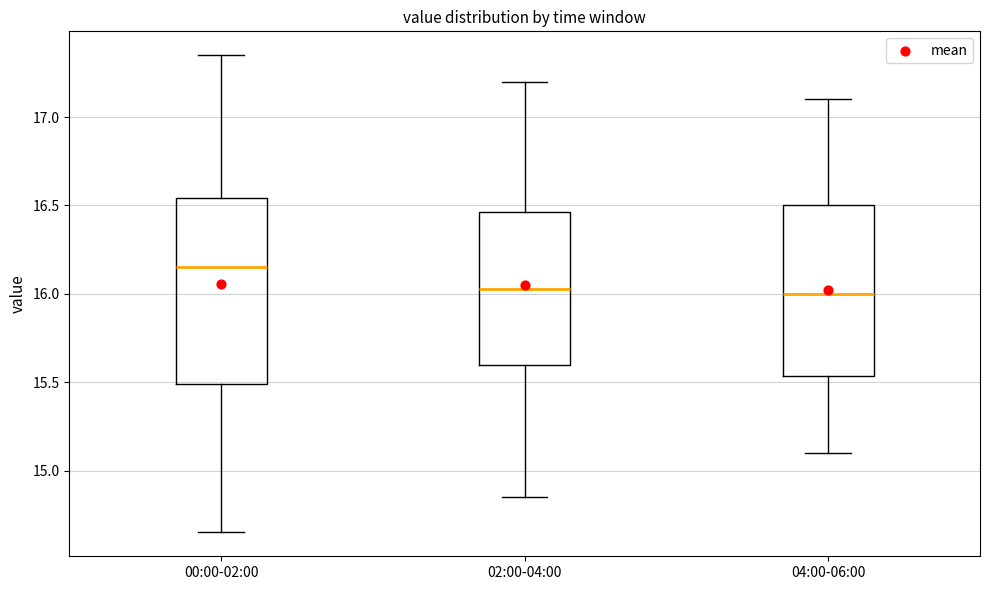

Comparing the boxes themselves (not the whiskers), which one is the tallest?

00:00-02:00